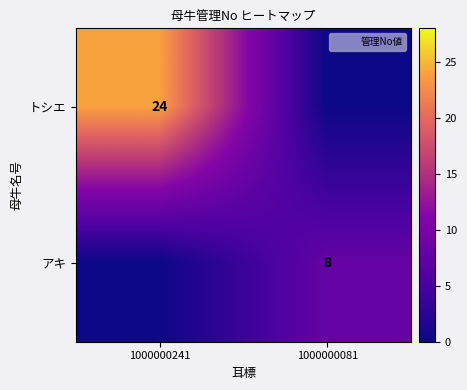

The アキ series shows 14 at 1000000081. True or false?

False